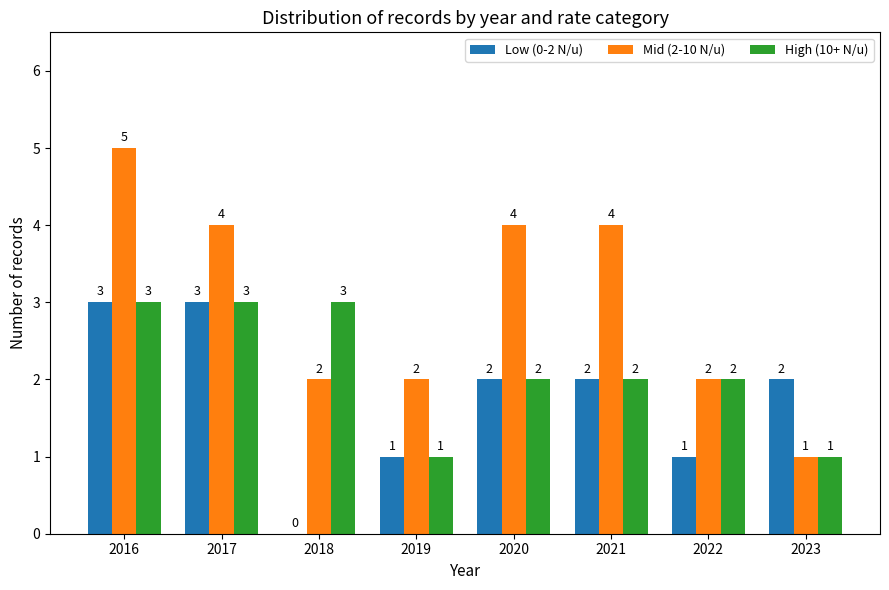

At which label does Mid (2-10 N/u) first exceed 4?

2016